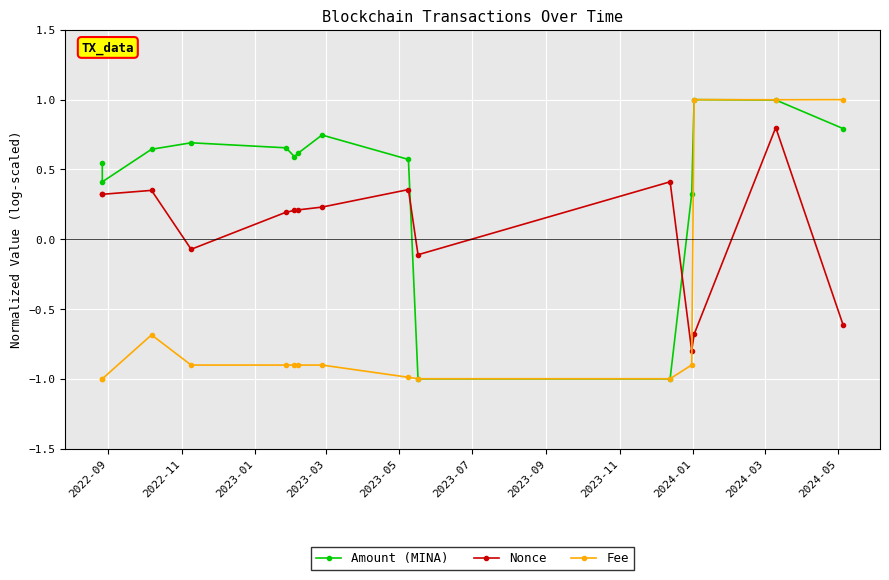

What is the total value across all series at 2022-09?

-0.1